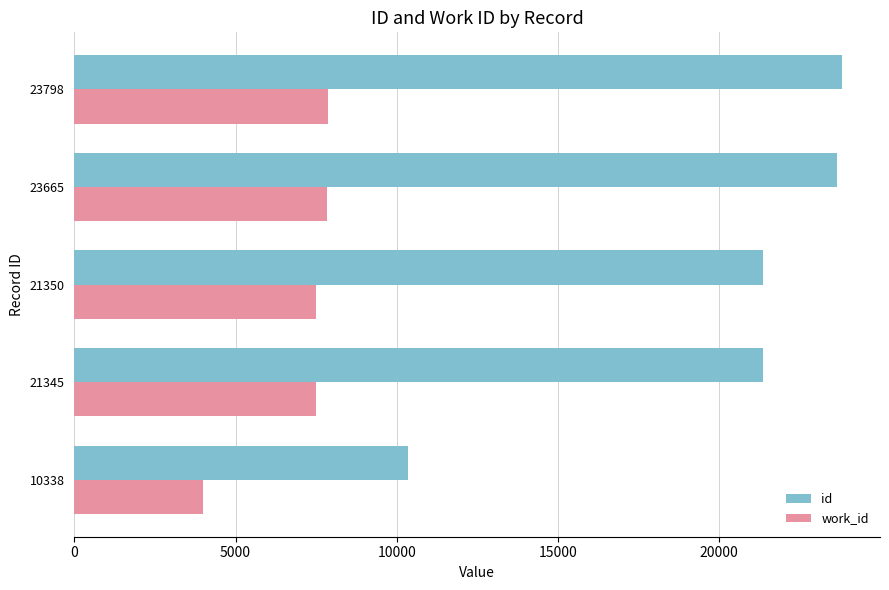

What is the smallest value displayed?

3979